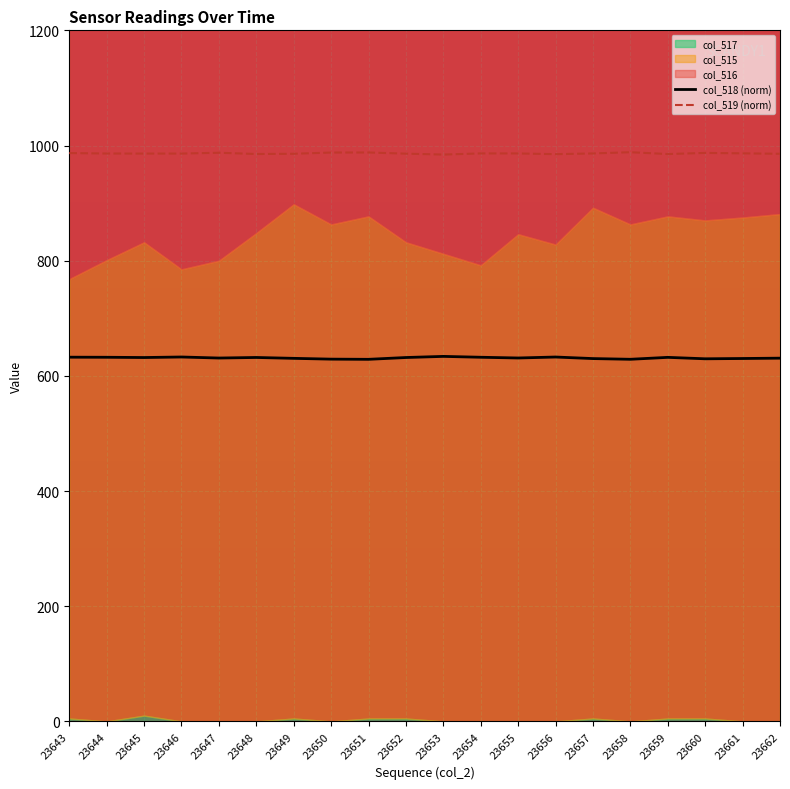

True or false: col_518 (norm) and col_519 (norm) intersect in this chart.

False